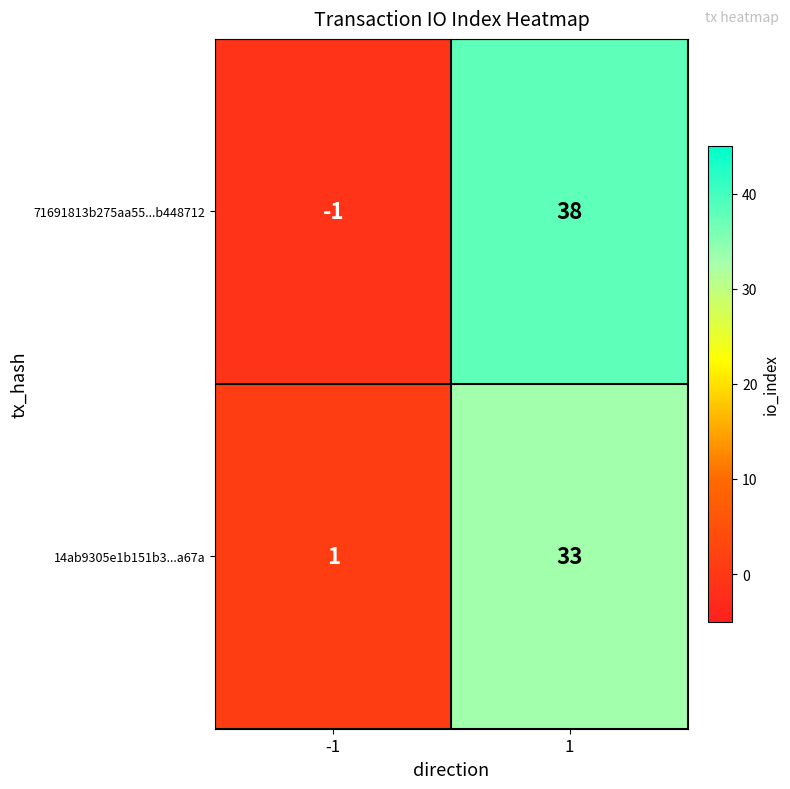

List the series in order of their peak value, highest first.

71691813b275aa55...b448712, 14ab9305e1b151b3...a67a